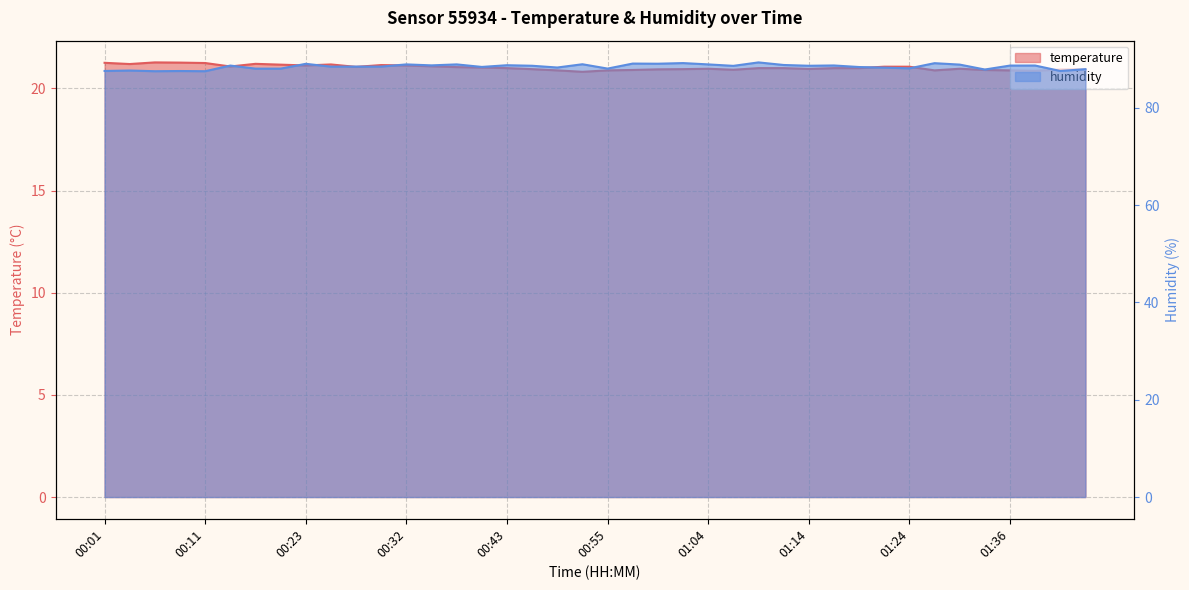

True or false: temperature and humidity cross at least once.

False